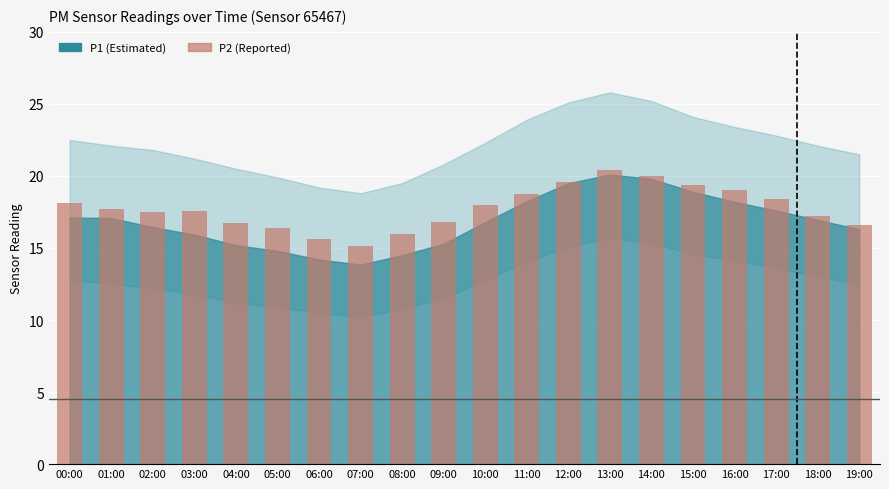

What is the difference between the values at 15:00 and 00:00?

1.3